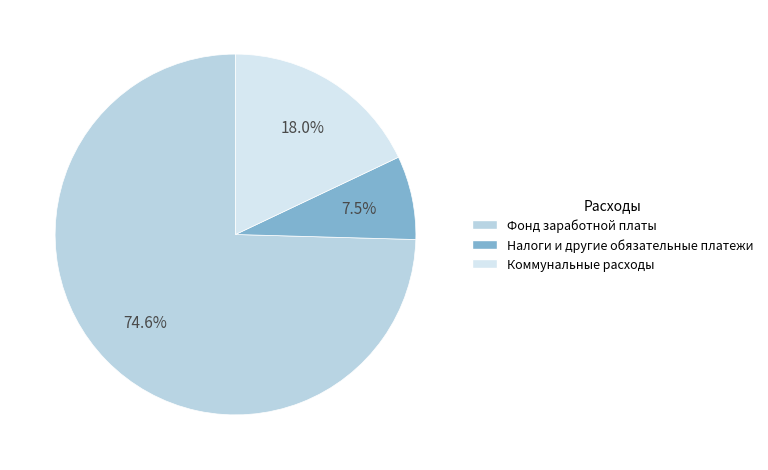

What is the largest slice in the pie chart?

Фонд заработной платы